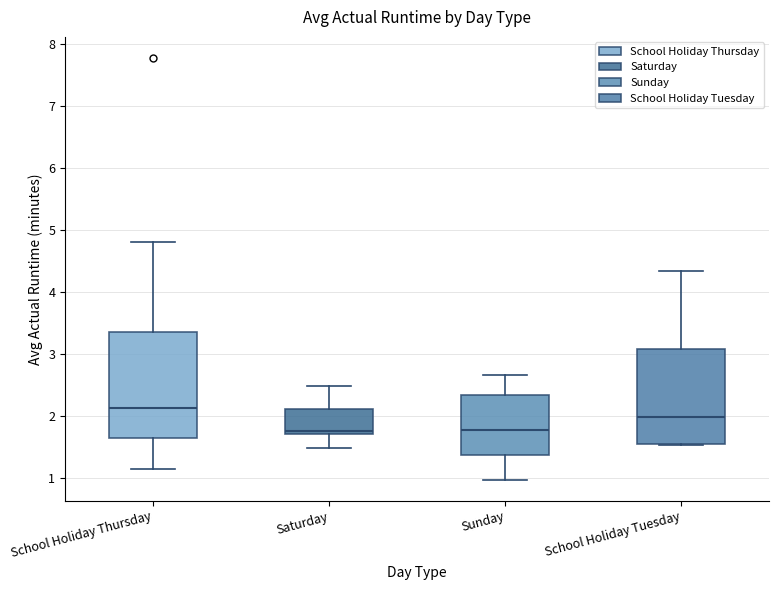

Reading left to right, transcribe this box plot: for each box, give where its median line is, the range the box spans, and where its two whiskers end, as read against the y-axis. The values are not printed on the chart, so give them approximately, as read against the axis.

School Holiday Thursday: median 2.1, box 1.6 to 3.4, whiskers 1.1 to 4.8
Saturday: median 1.8, box 1.7 to 2.1, whiskers 1.5 to 2.5
Sunday: median 1.8, box 1.4 to 2.3, whiskers 1.0 to 2.7
School Holiday Tuesday: median 2.0, box 1.5 to 3.1, whiskers 1.5 to 4.3